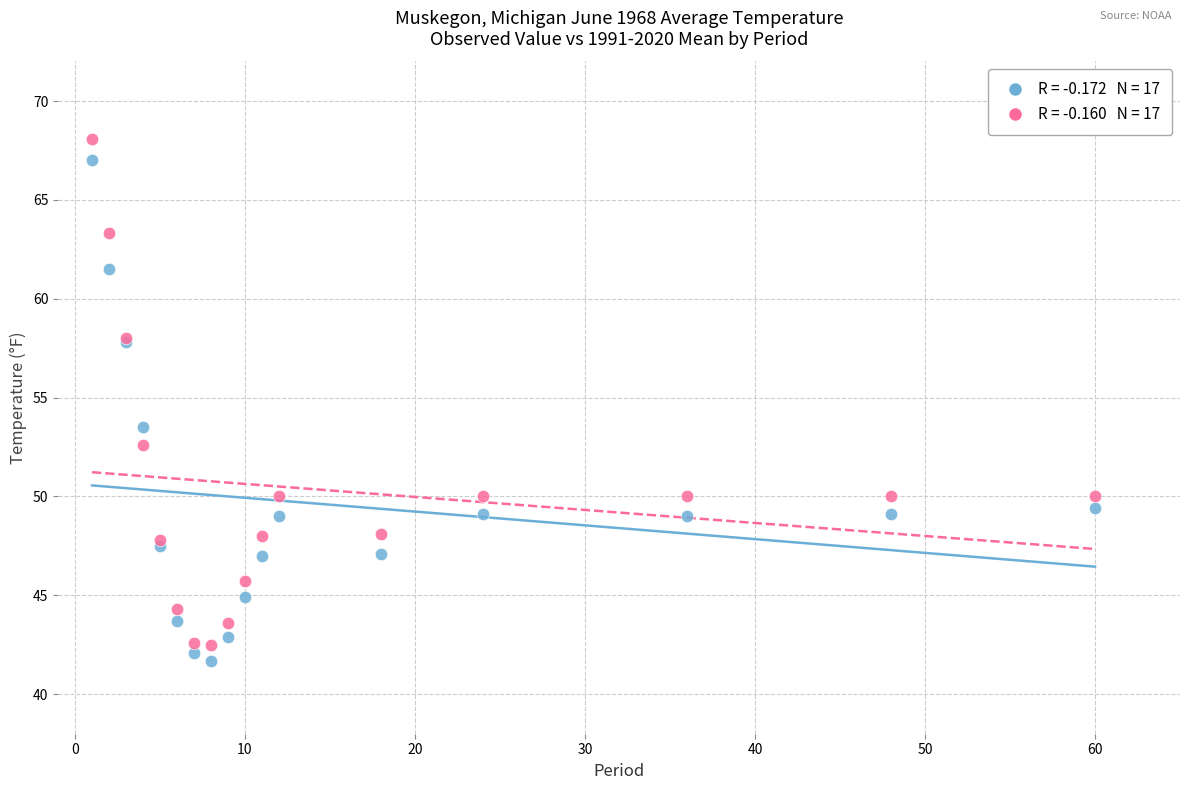

Across all series, what Y value is closest to 54?

53.5